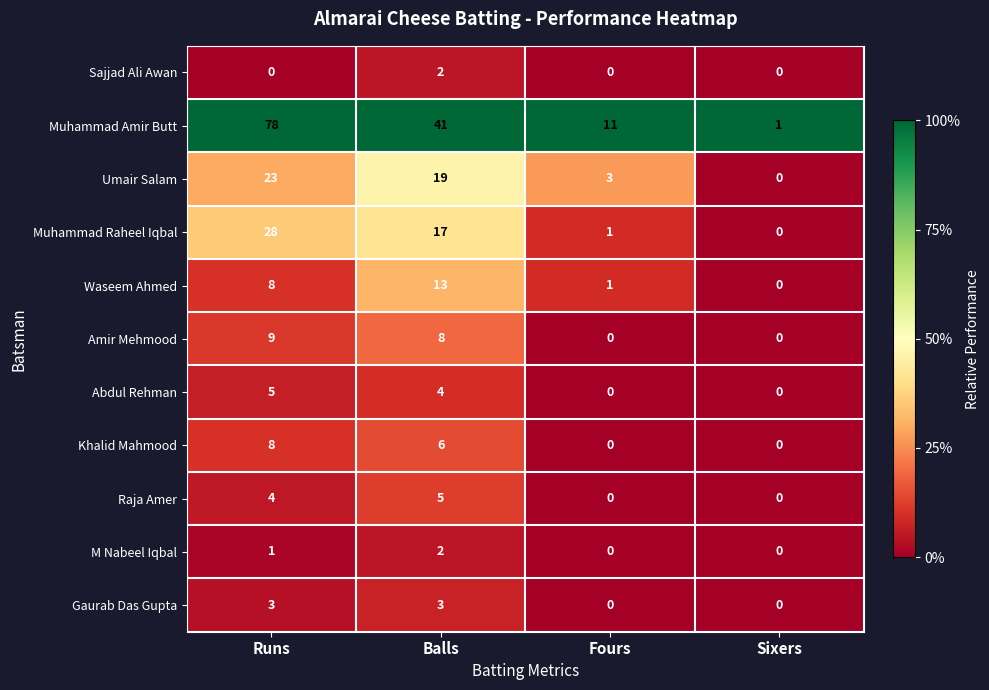

At which category is the sum across all series the highest?

Runs